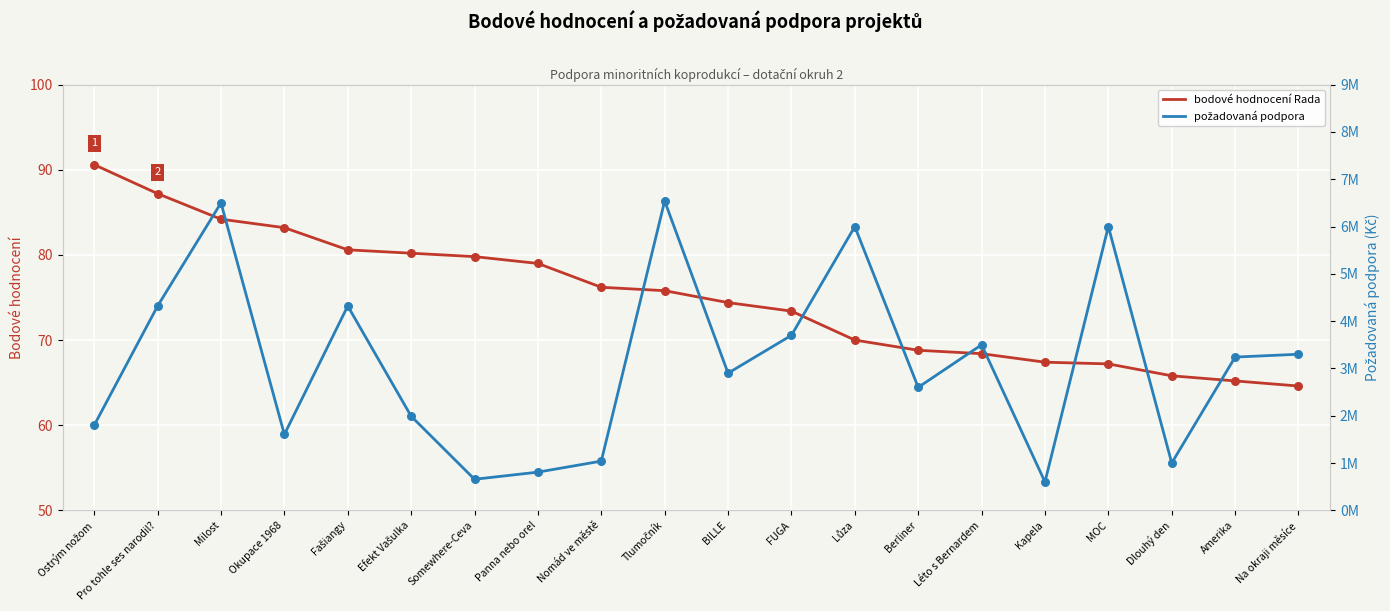

Which series reaches the maximum Y coordinate?

požadovaná podpora